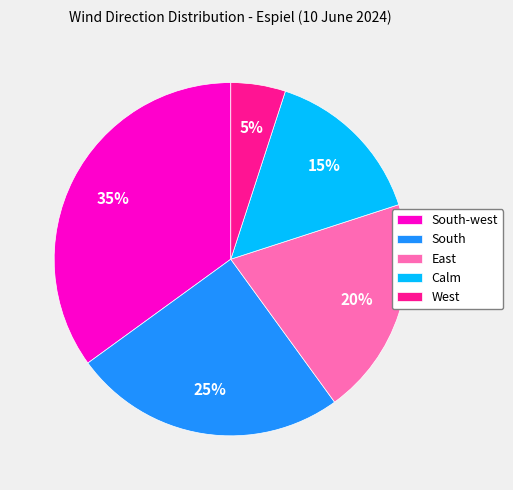

To the nearest percent, what is the average slice percentage?

20%